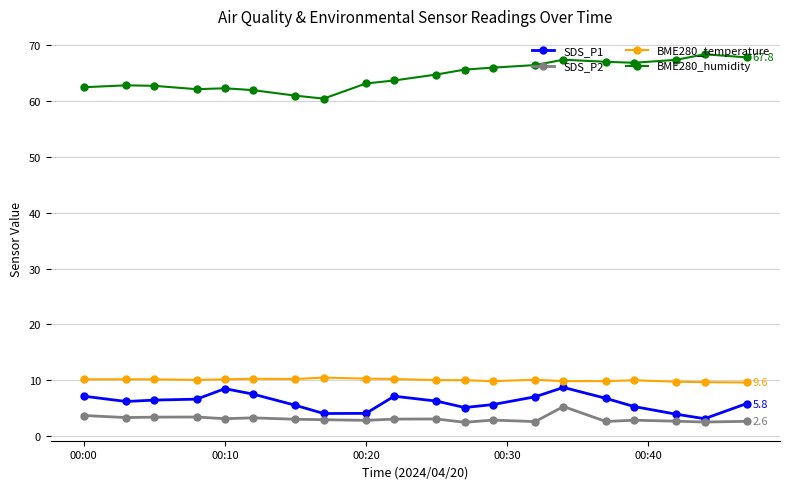

What is the difference between the maximum and minimum values in the BME280_humidity series?

7.9